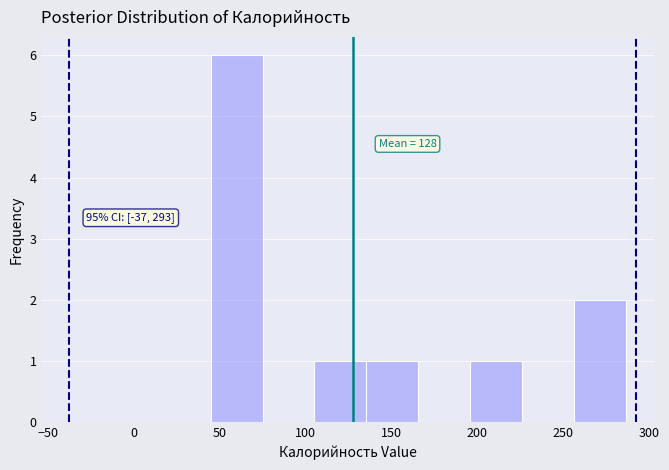

Over which range of the x-axis is the bar tallest?

45 to 75